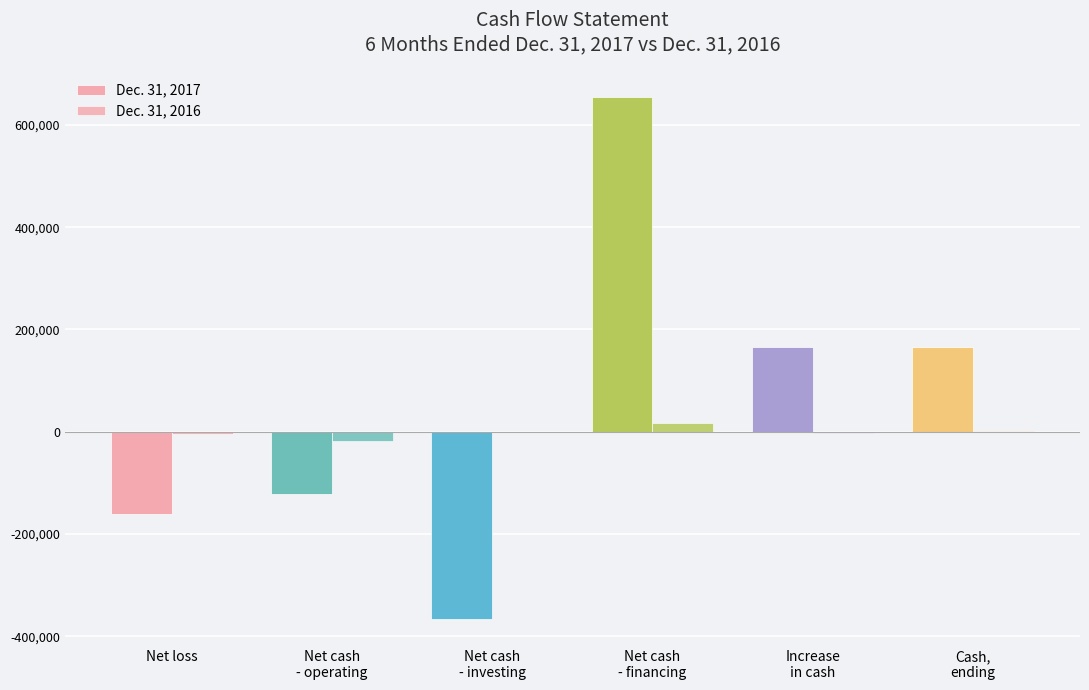

Count the number of data series in this chart.

2